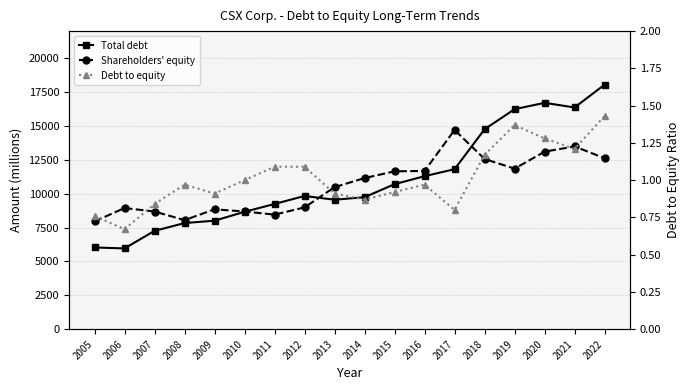

True or false: Shareholders' equity and Total debt intersect in this chart.

True